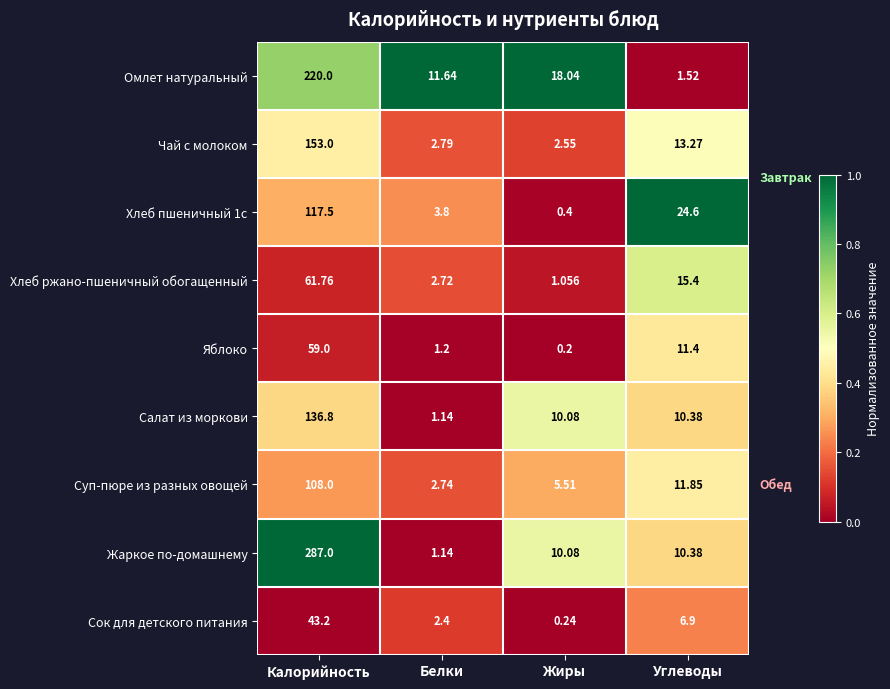

Which category has the lowest value across all series?

Жиры